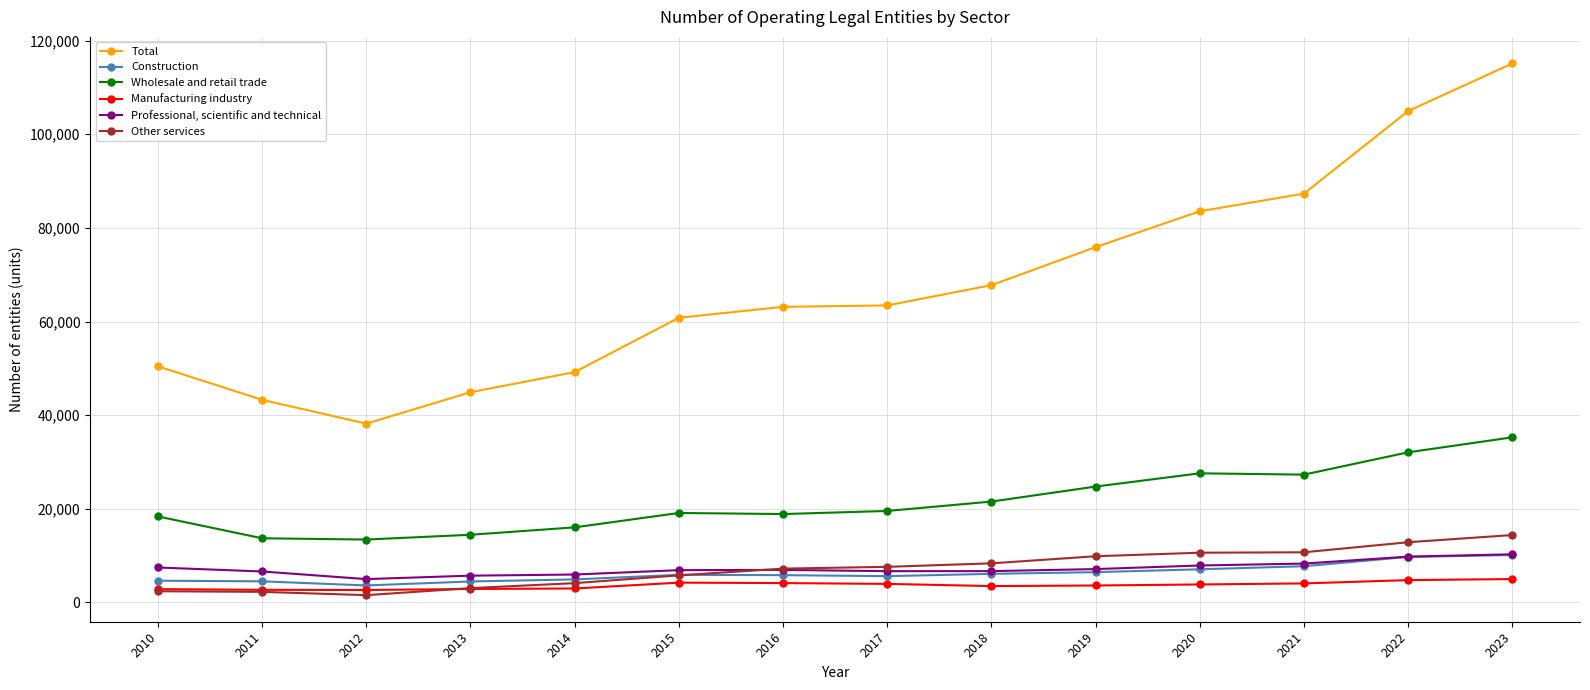

What is the minimum value for Total?

38190